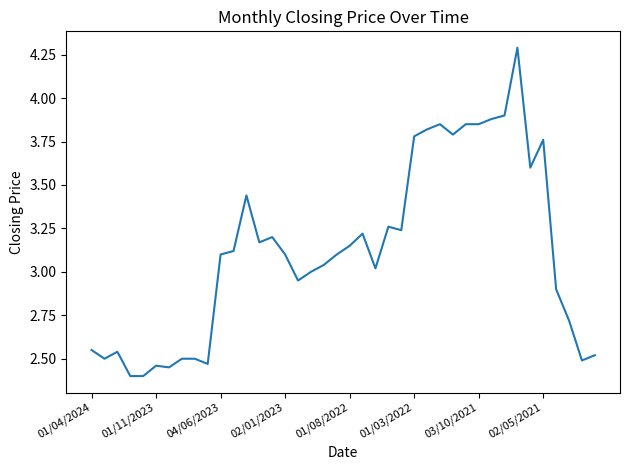

What is the difference between the maximum and minimum values?

1.9